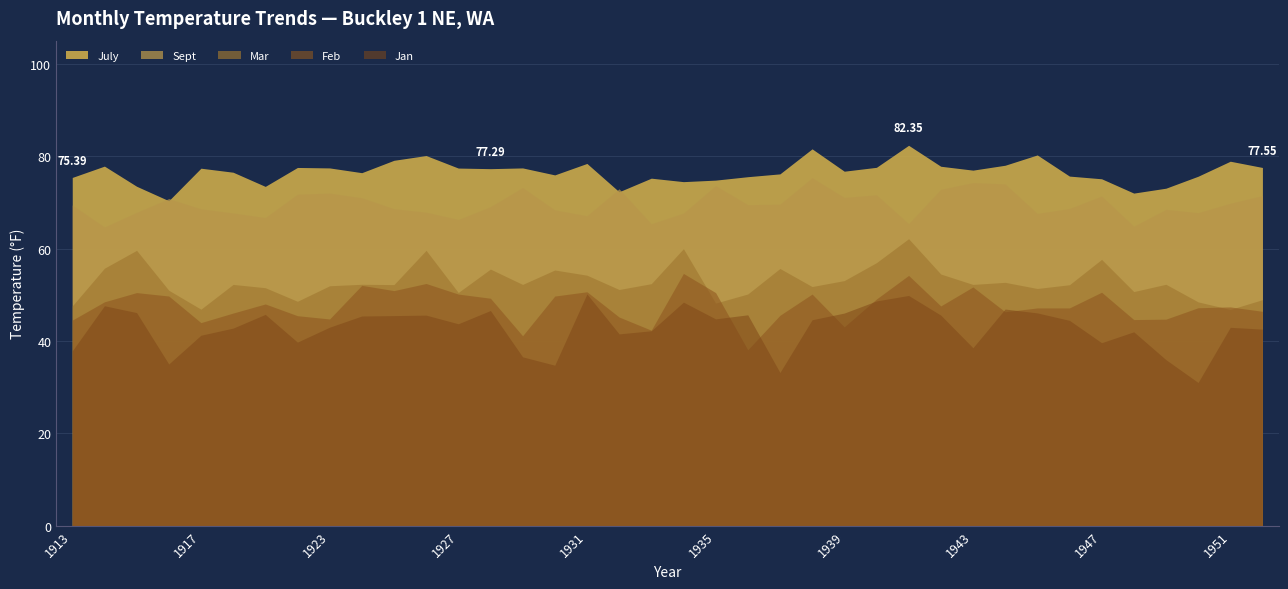

Between which two adjacent categories do Sept and July first intersect?

1915 and 1916